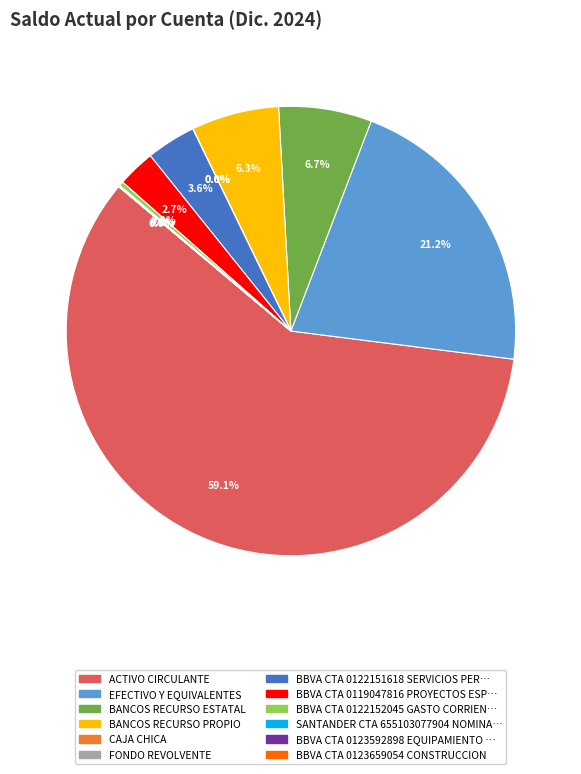

Is there any slice that represents more than half of the pie?

Yes